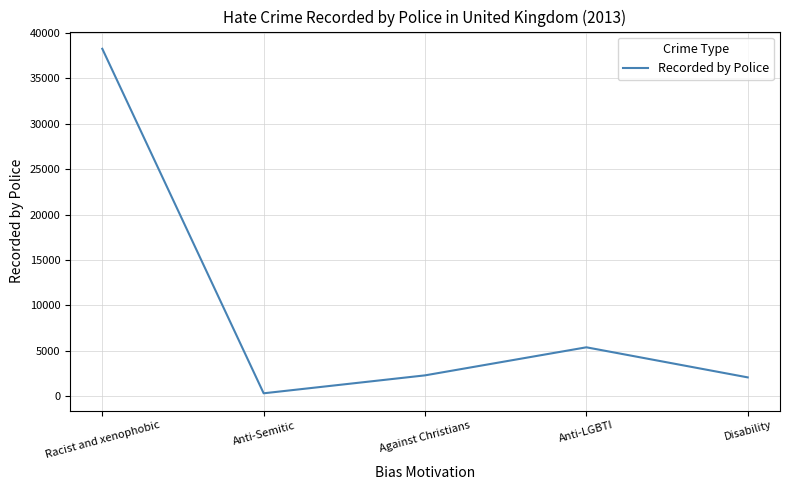

True or false: the data shows 3568 at Against Christians.

False